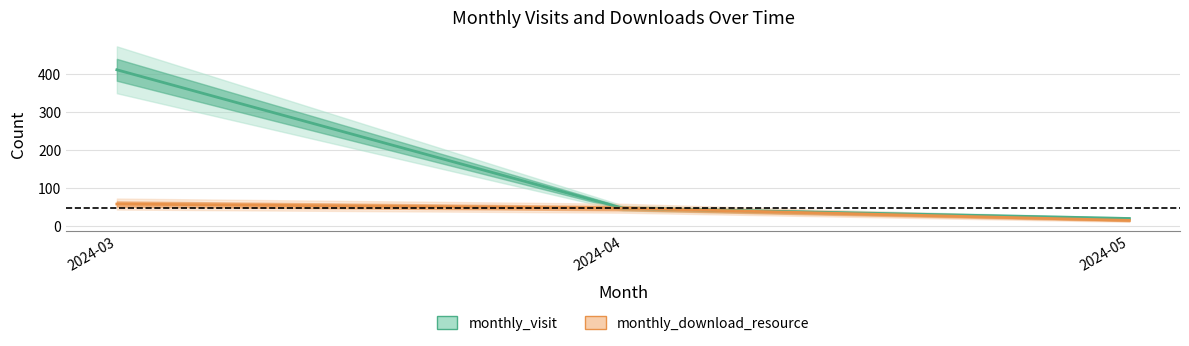

What is the smallest value displayed?

15